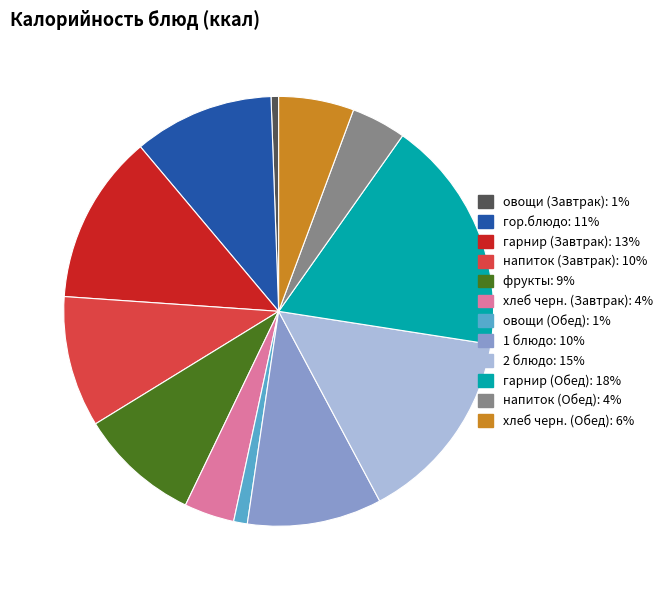

What is the ratio of the value at гор.блюдо to the value at хлеб черн. (Завтрак)?

2.8